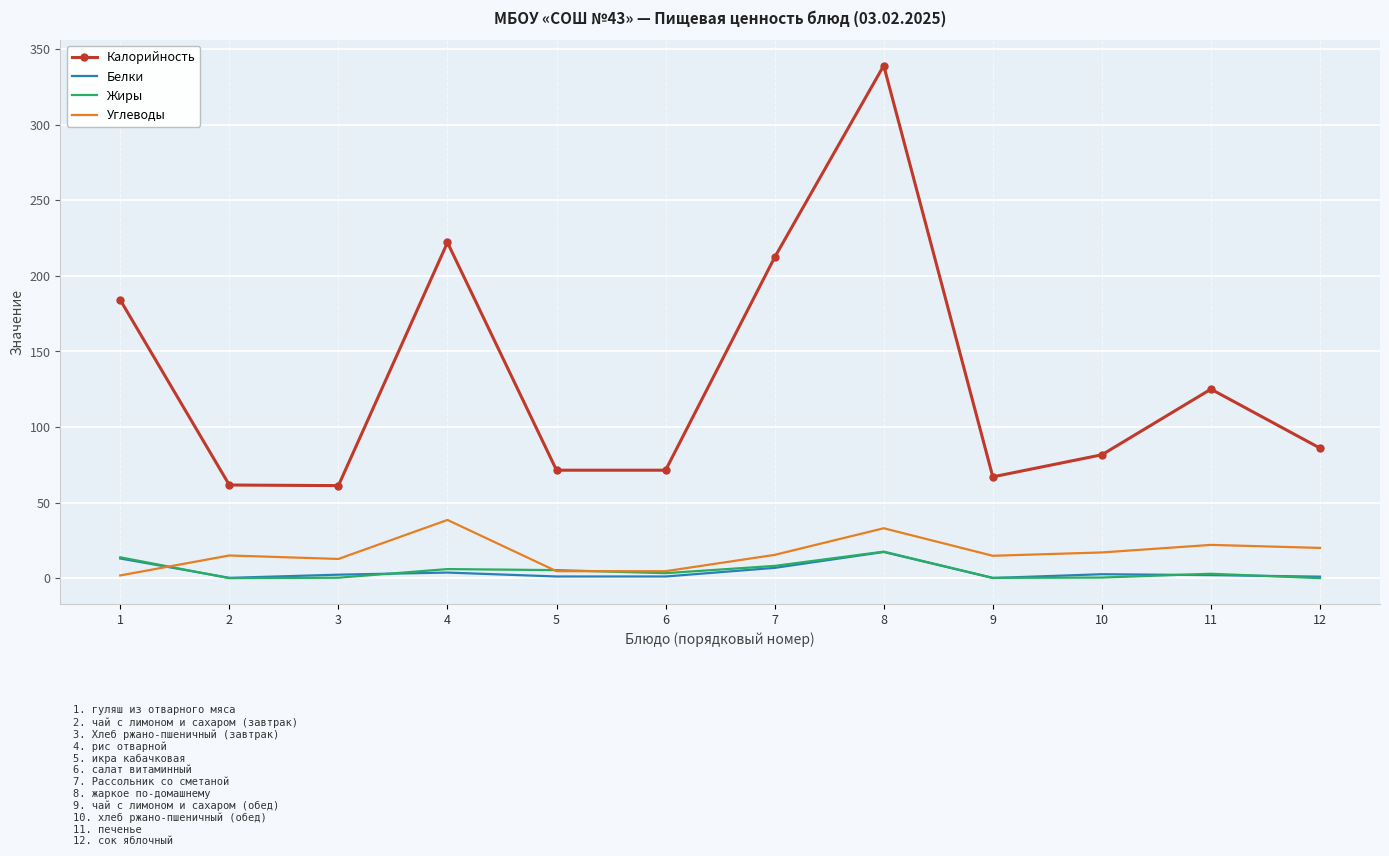

Is the value of Углеводы at 6 greater than the value of Жиры at 7?

No